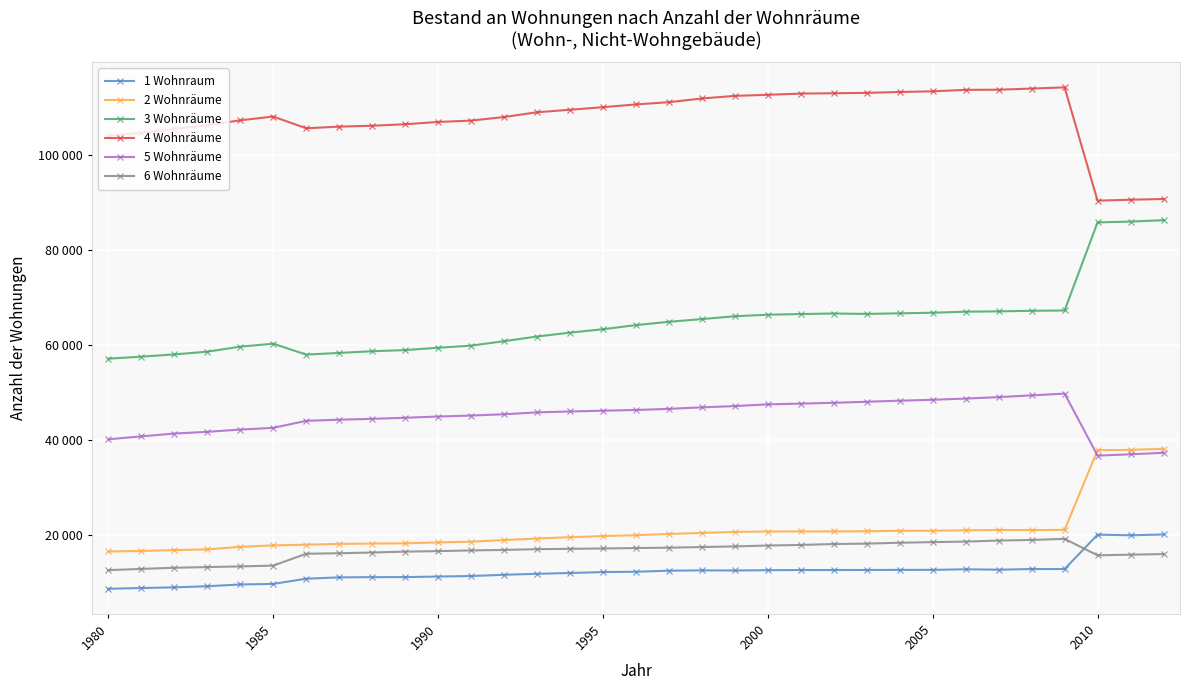

True or false: 5 Wohnräume and 1 Wohnraum cross at least once.

False